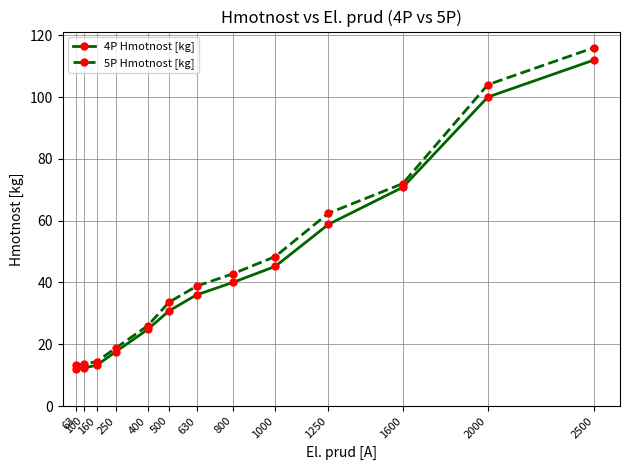

Does the chart display data point markers on the line(s)?

Yes